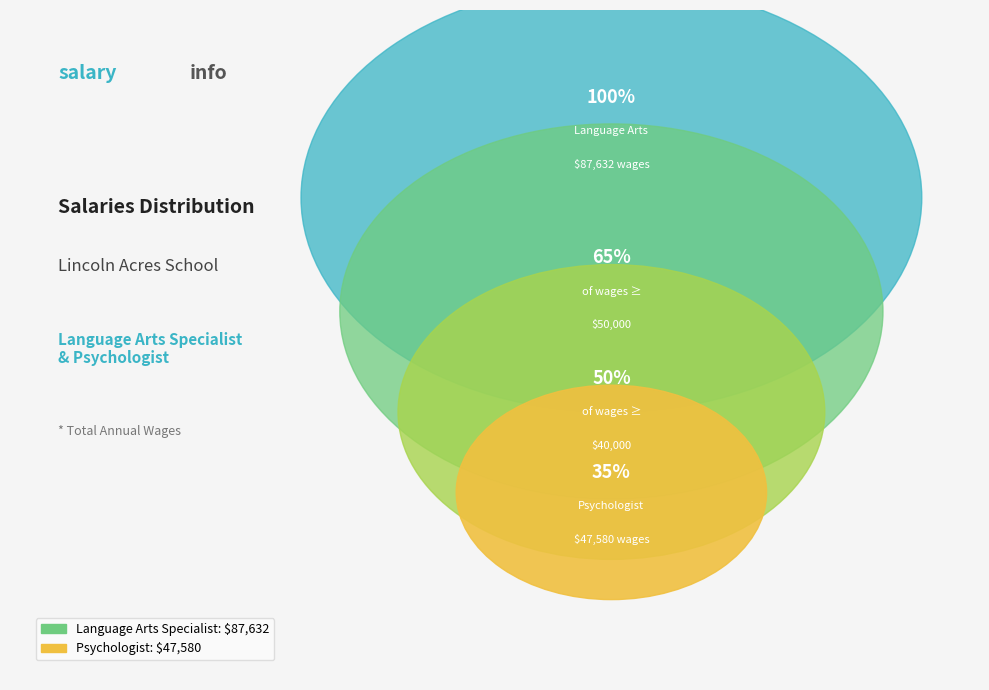

Which category has the smallest portion of the pie?

Psychologist